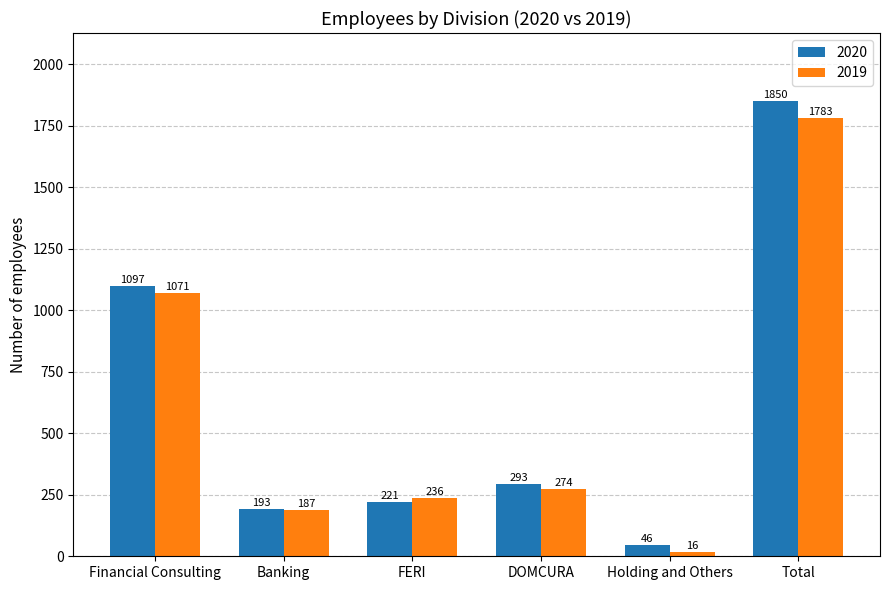

How many groups of bars are there?

6